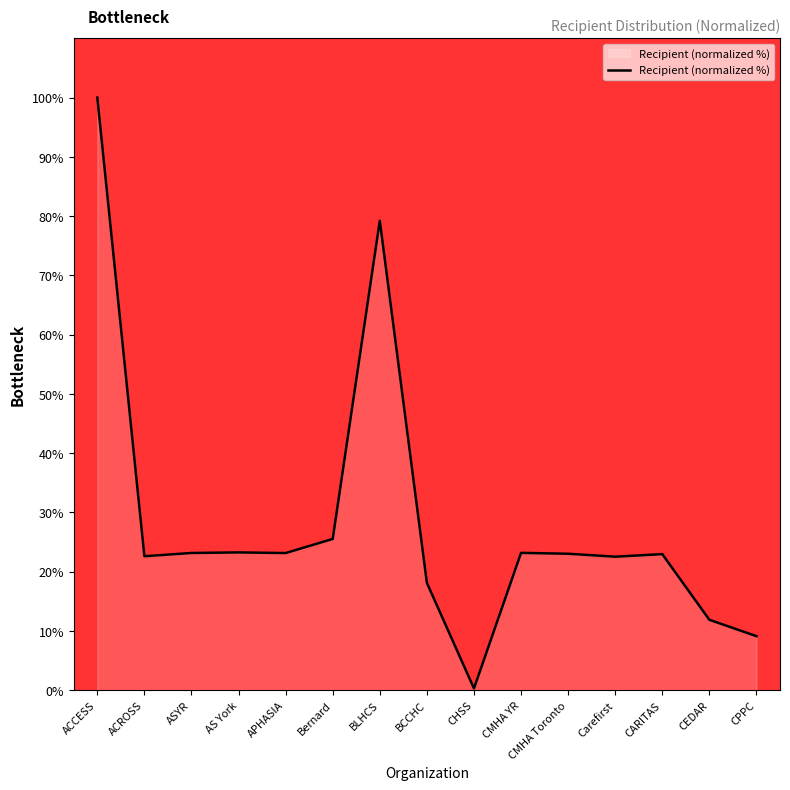

How many lines are shown in the chart?

1